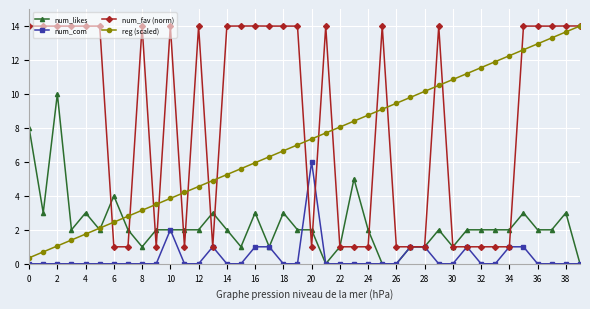

What is the average value of the reg (scaled) series?

7.2